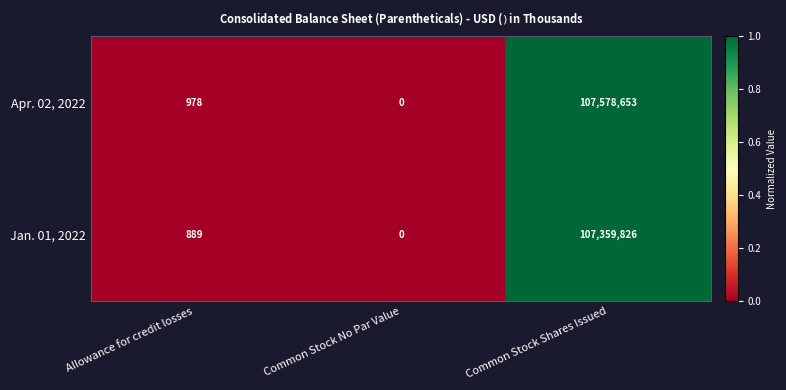

What is the difference between the maximum and minimum values in the Apr. 02, 2022 series?

107578653